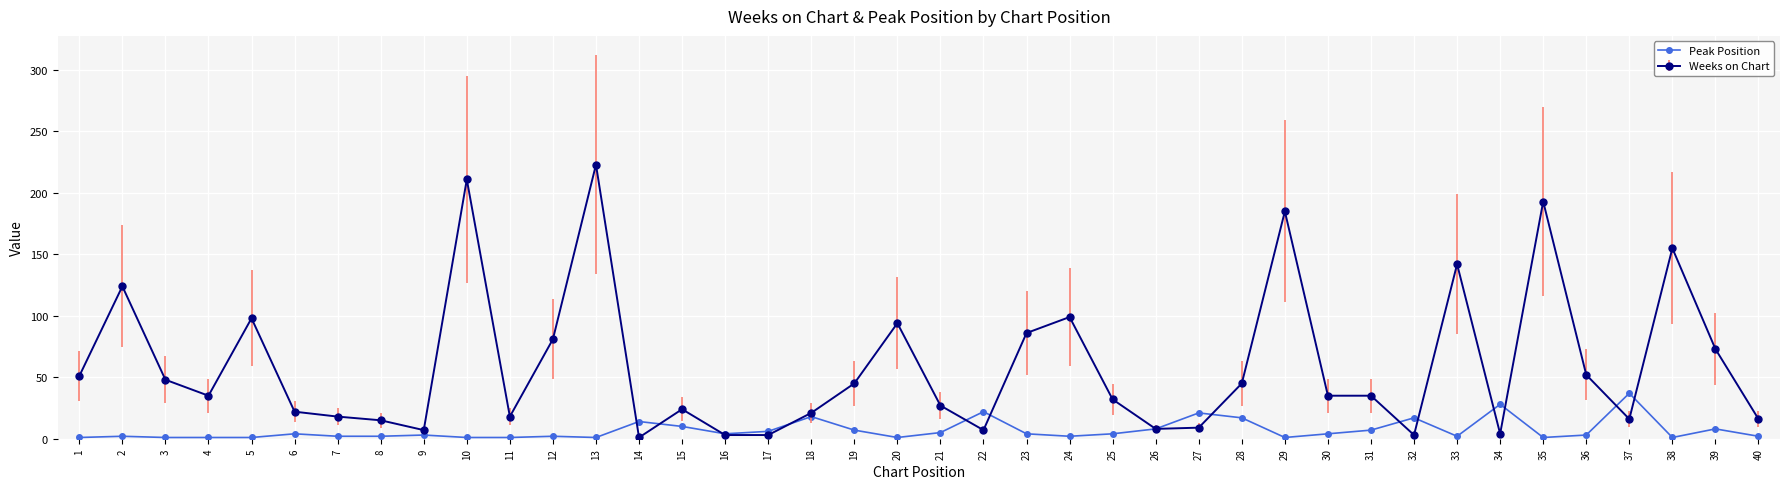

List the series in order of their overall mean, highest first.

Weeks on Chart, Peak Position